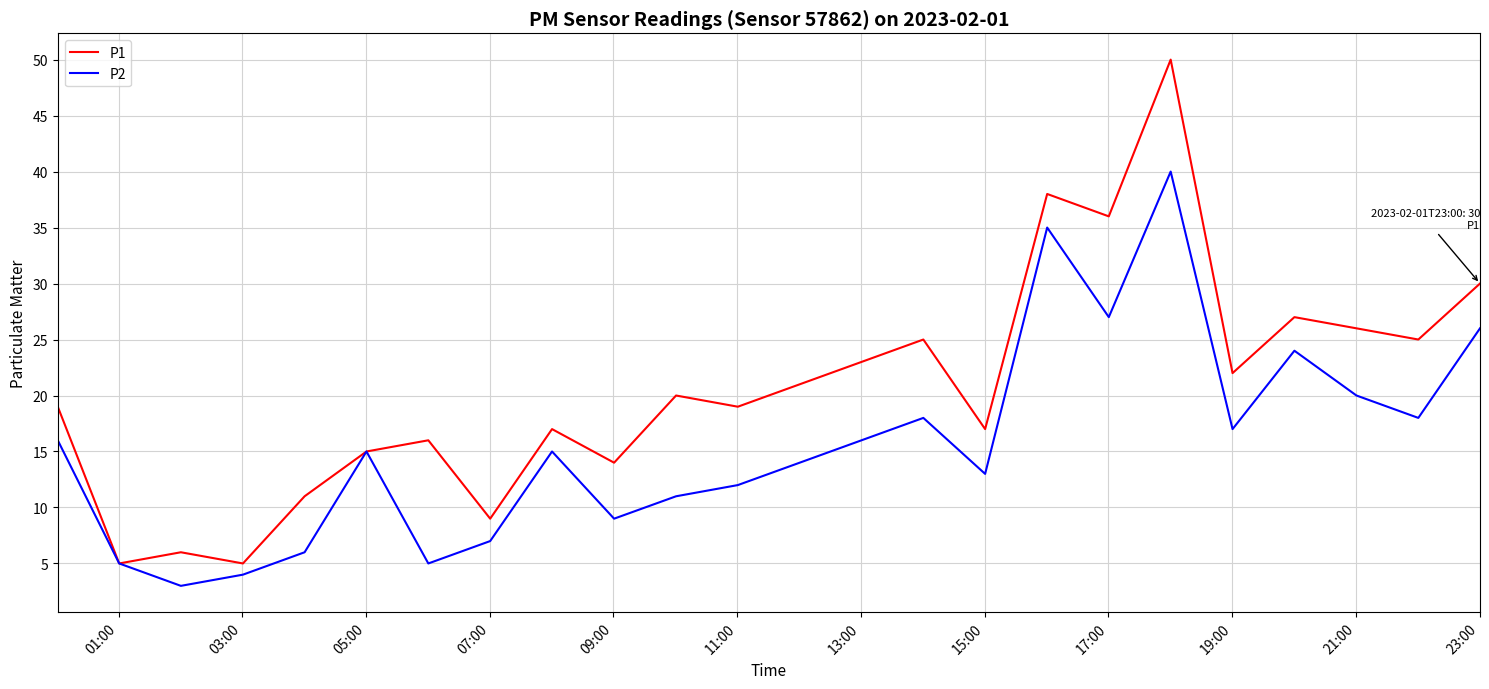

List the series in order of their peak value, lowest first.

P2, P1